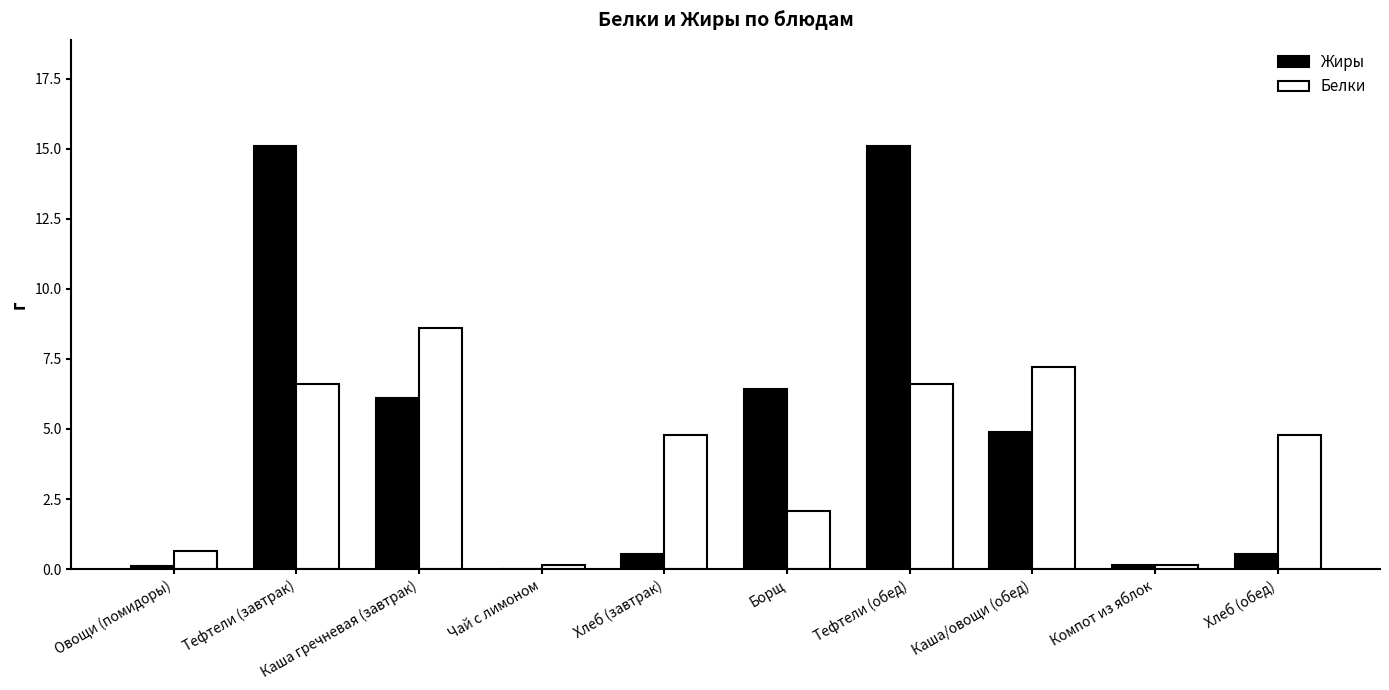

Which series has the largest total across all categories?

Жиры